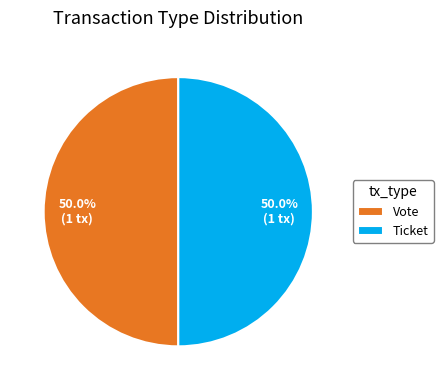

Is the sum of Vote and Ticket greater than half?

Yes